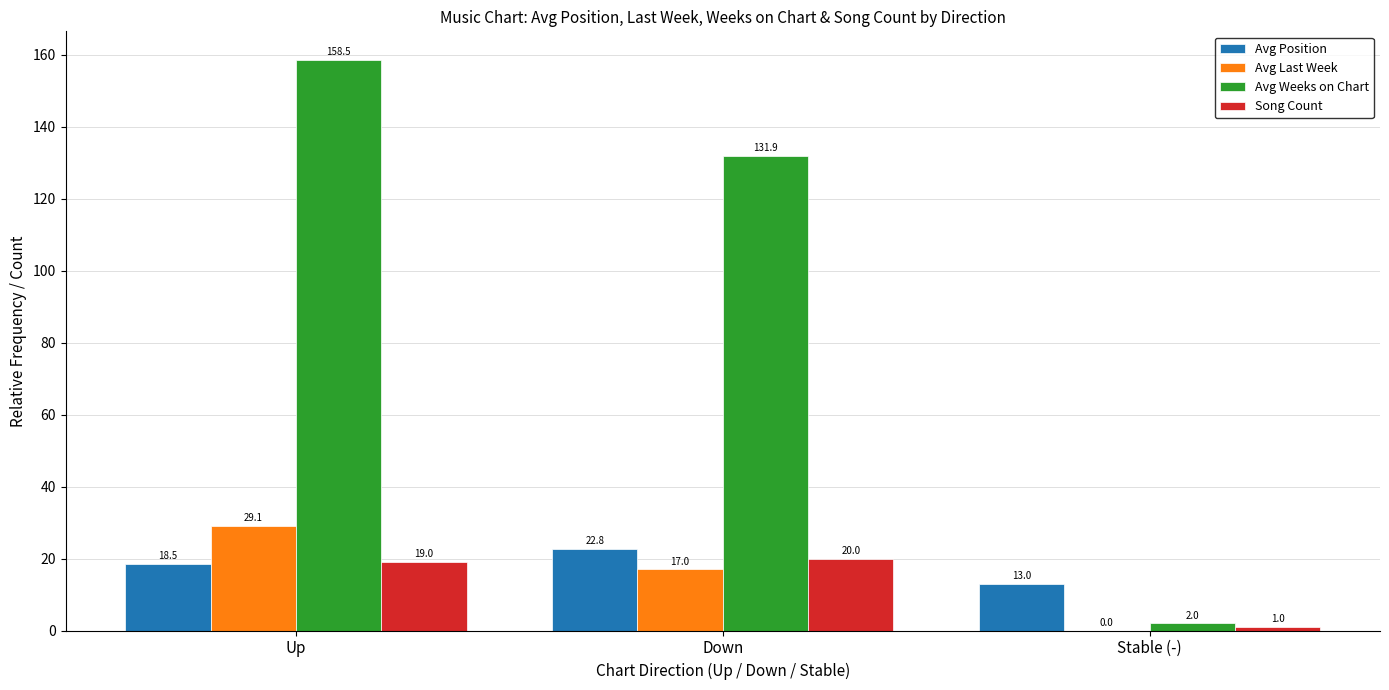

What is the sum of the Song Count values at Up and Stable (-)?

20.0